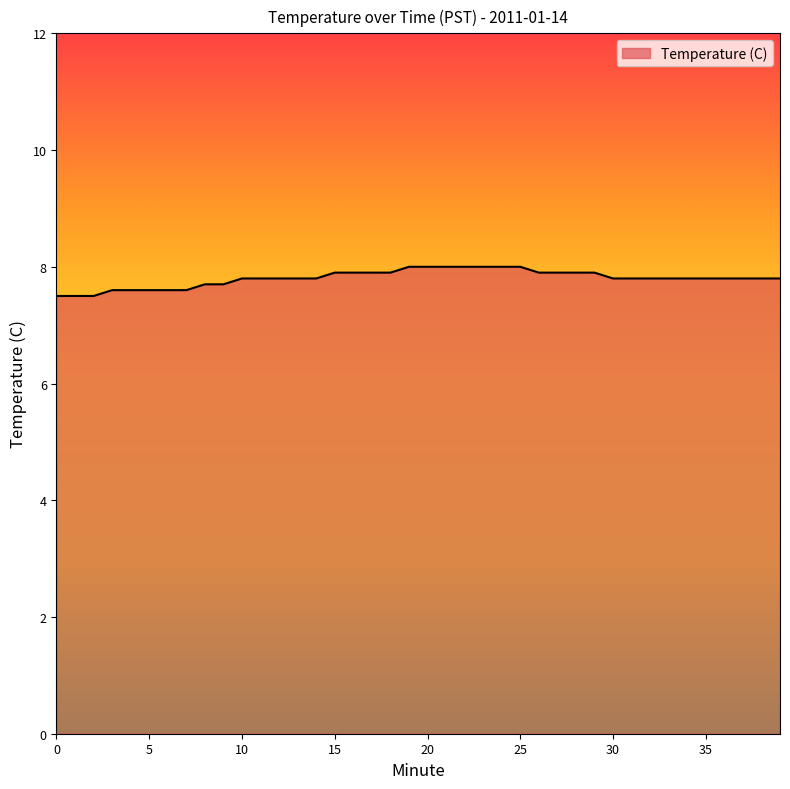

What is the greatest value displayed?

8.0